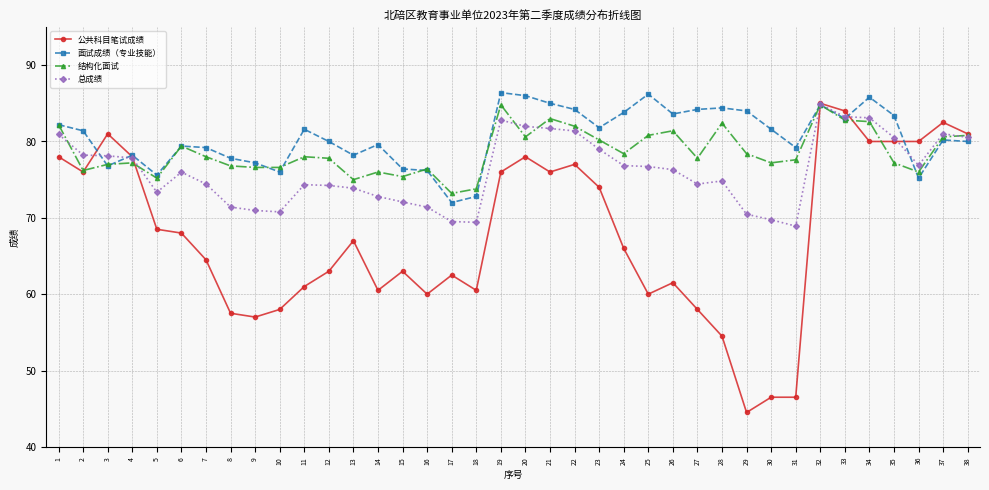

True or false: 面试成绩（专业技能） has a value of 84.8 at 32.

True